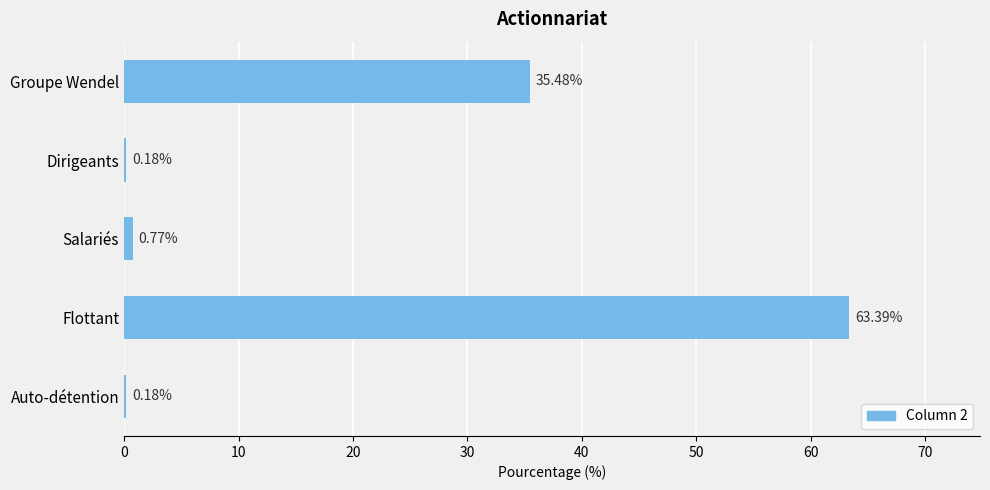

What is the sum of all values?

100.0